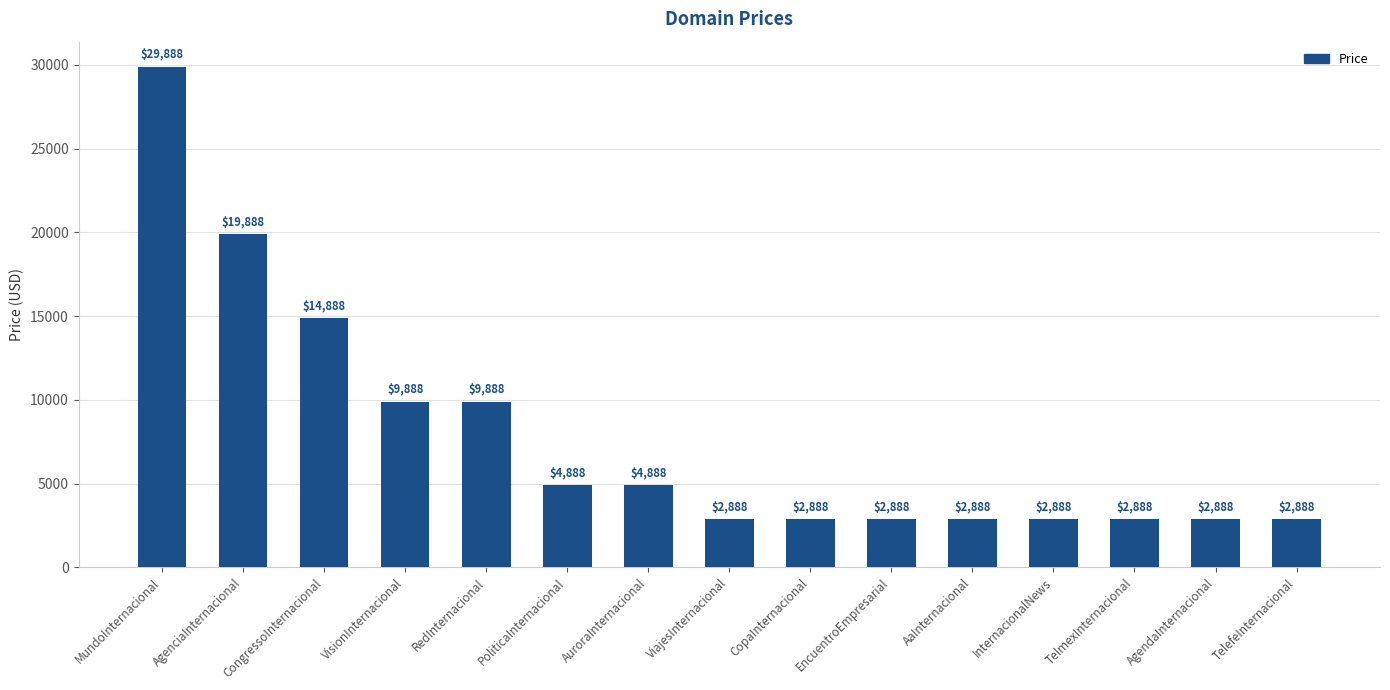

What is the label of the 12th bar from the right?

VisionInternacional